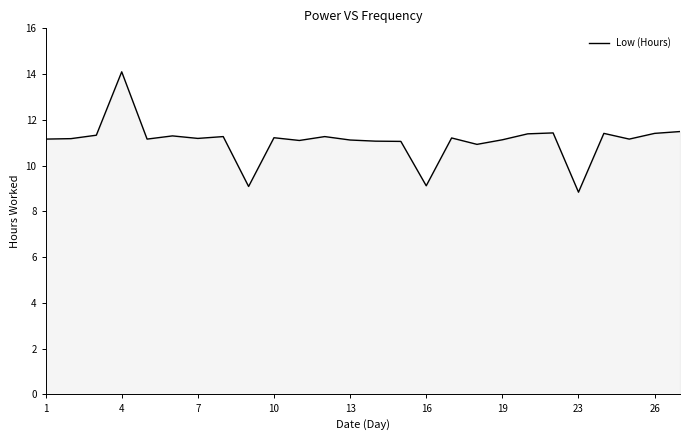

What is the difference between the maximum and minimum values?

5.3